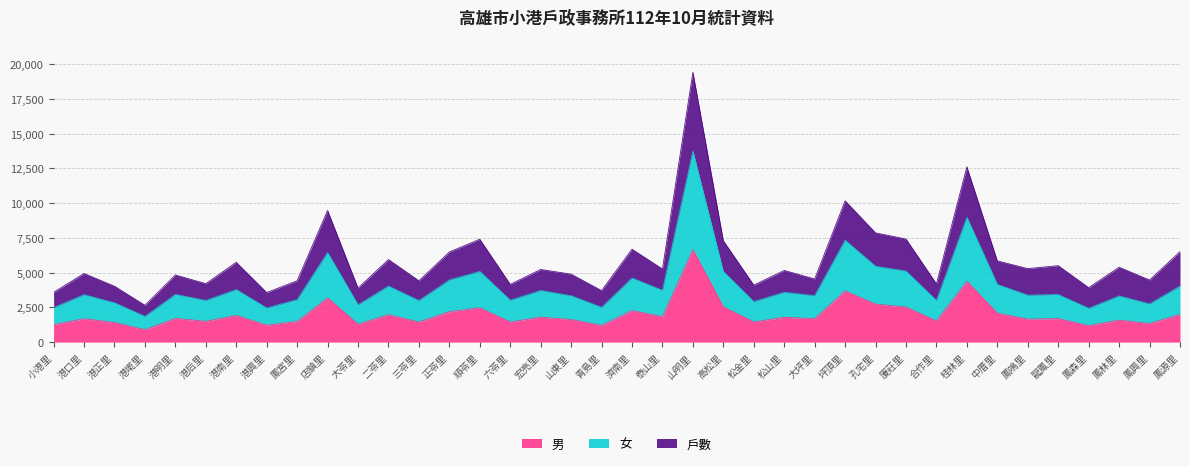

The value of 男 at 大苓里 is 1954. True or false?

False